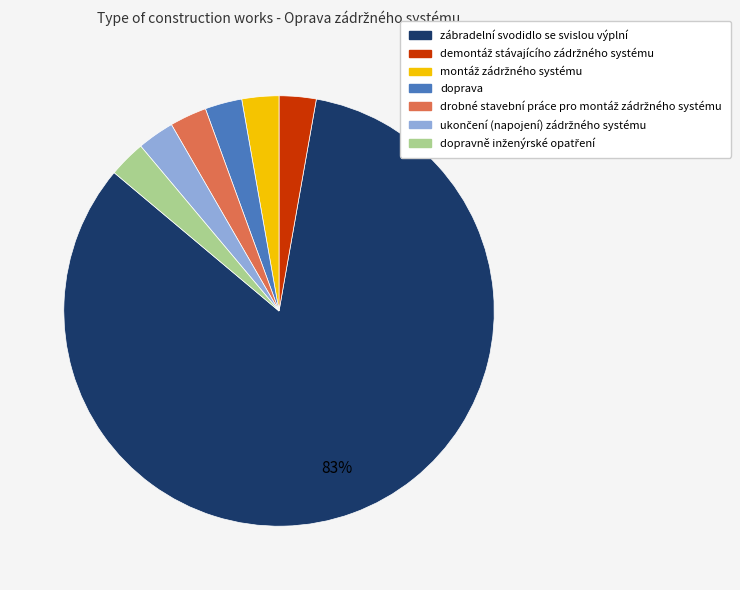

Between doprava and zábradelní svodidlo se svislou výplní, which is larger?

zábradelní svodidlo se svislou výplní